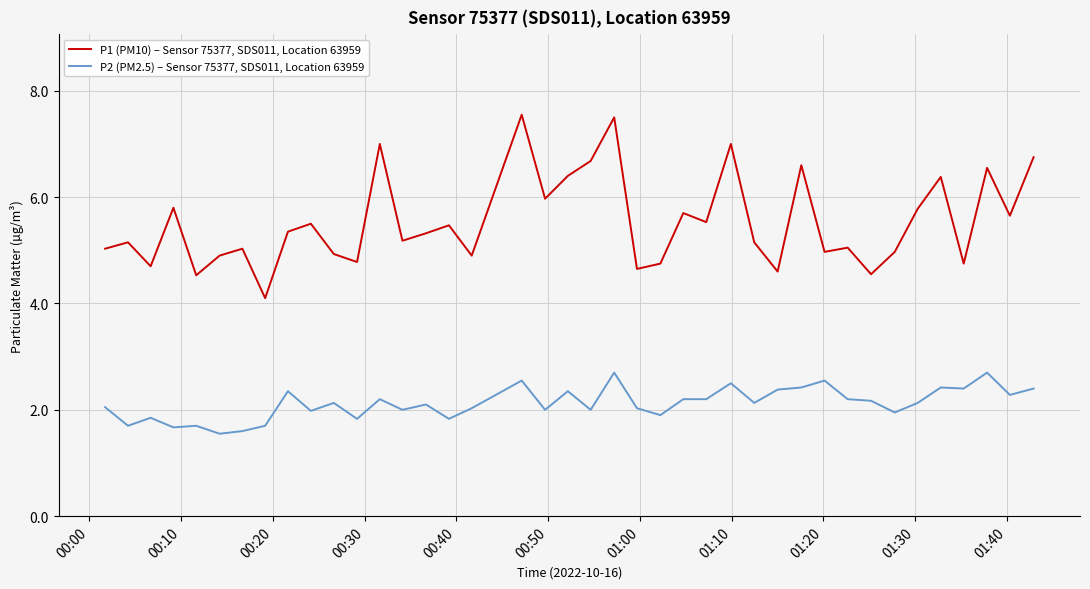

Which series has the largest total across all categories?

P1 (PM10) – Sensor 75377, SDS011, Location 63959